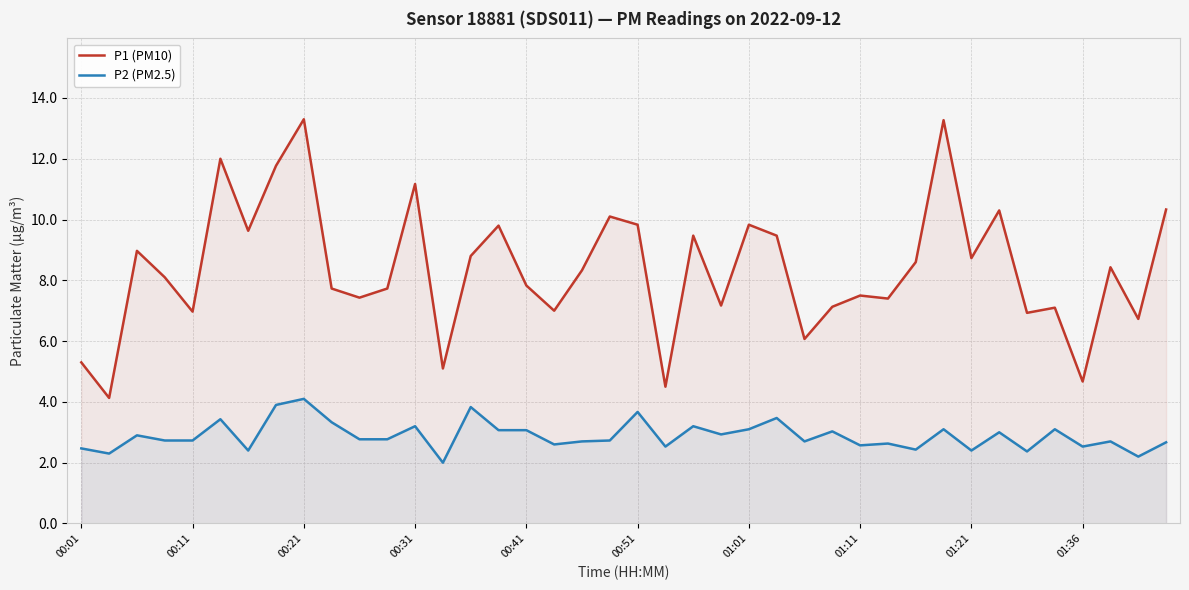

True or false: P1 (PM10) and P2 (PM2.5) cross at least once.

False